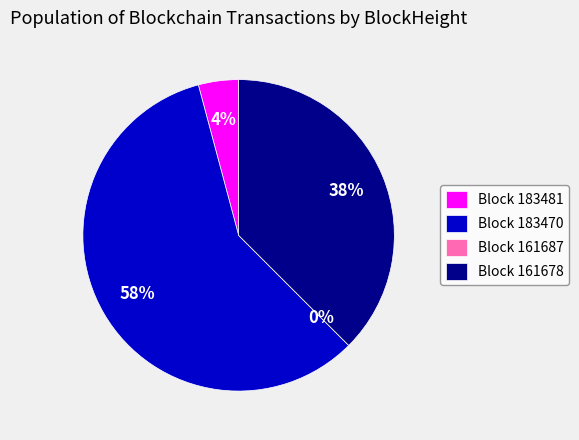

What percentage is the 183481 slice, to the nearest percent?

4%